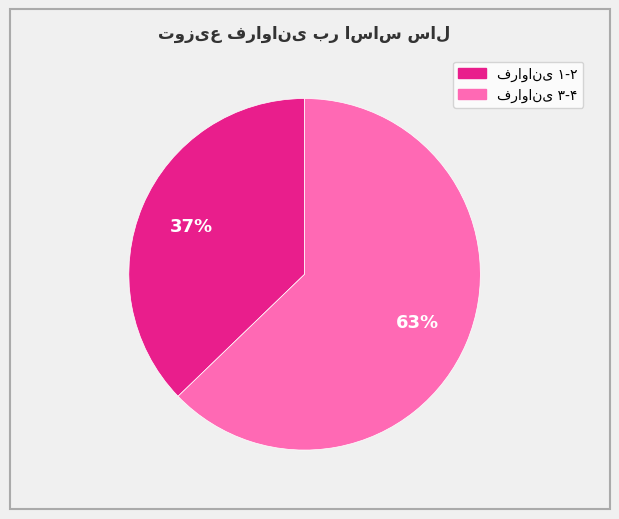

Is there a majority slice in this chart?

Yes